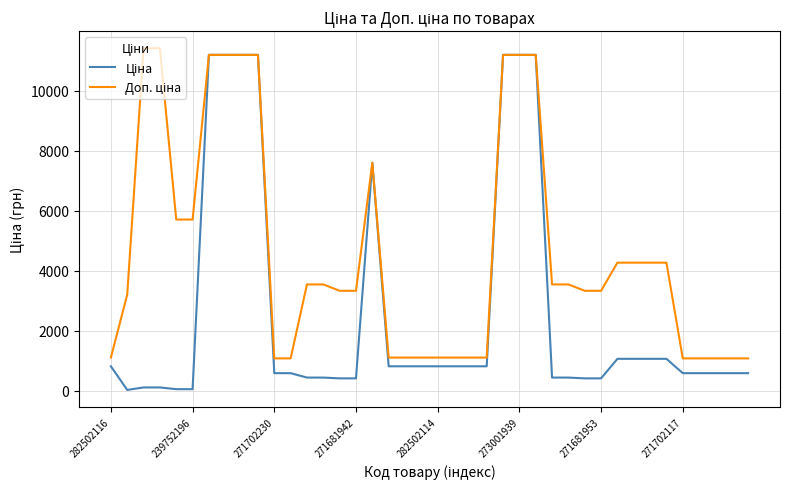

How many lines are shown in the chart?

2